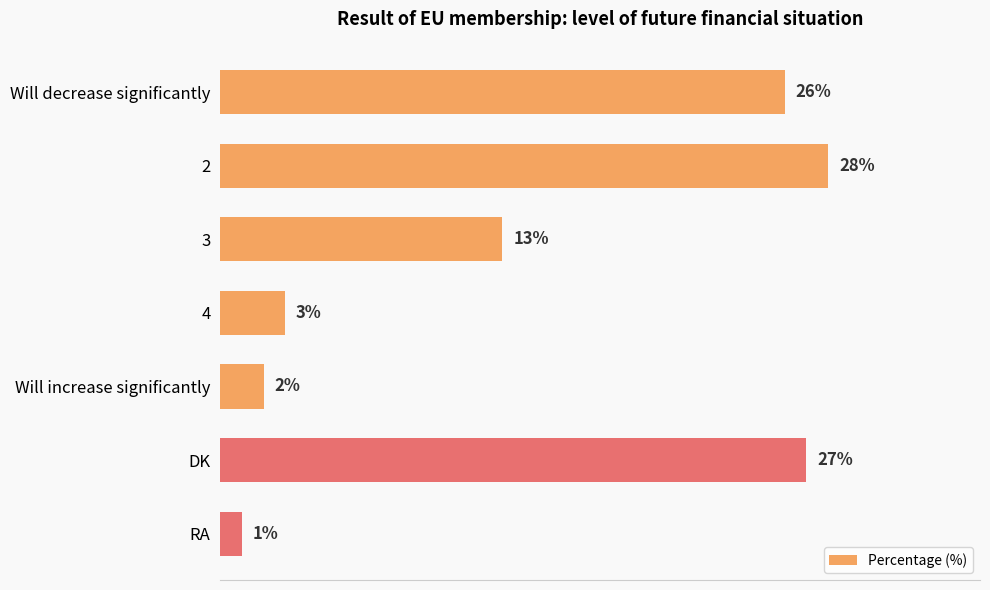

What is the label of the 2nd bar from the bottom?

DK